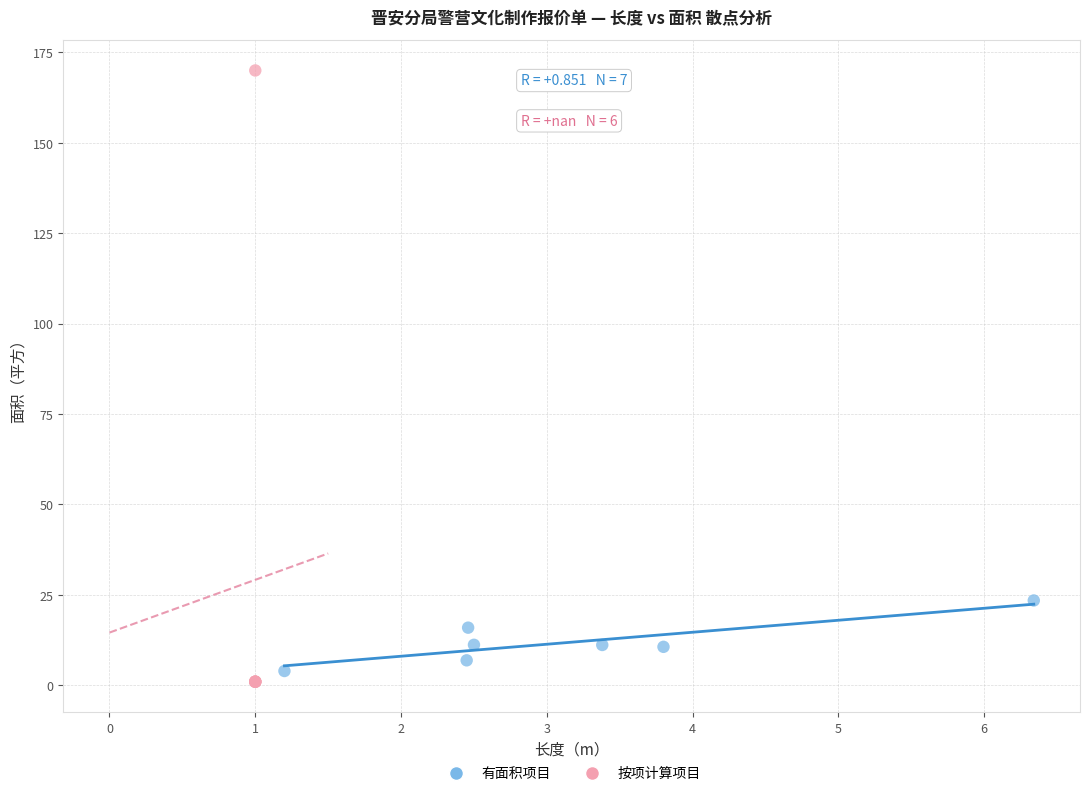

Which series has the largest Y range (max minus min)?

按项计算项目